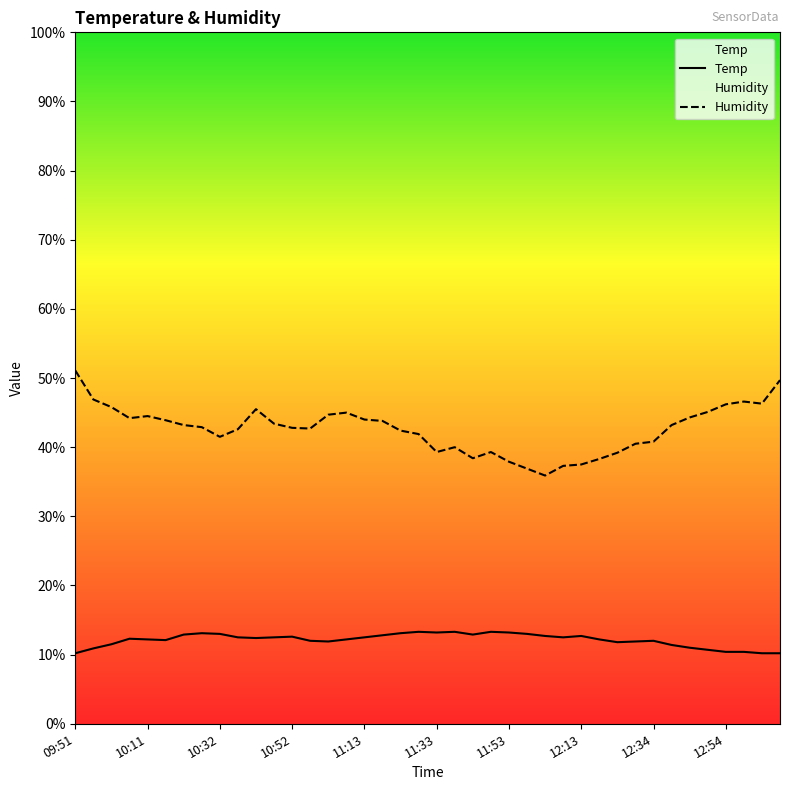

What is the difference between the highest and lowest values at 15?

32.8